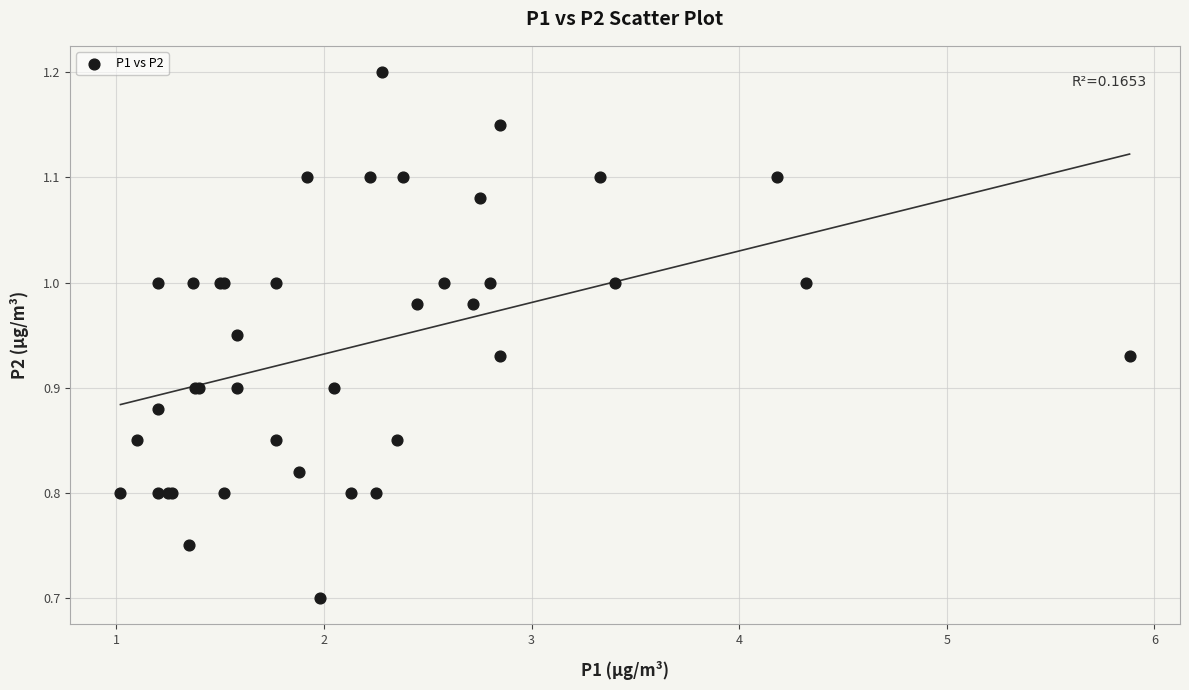

What Y value in the scatter plot is closest to 0?

0.7